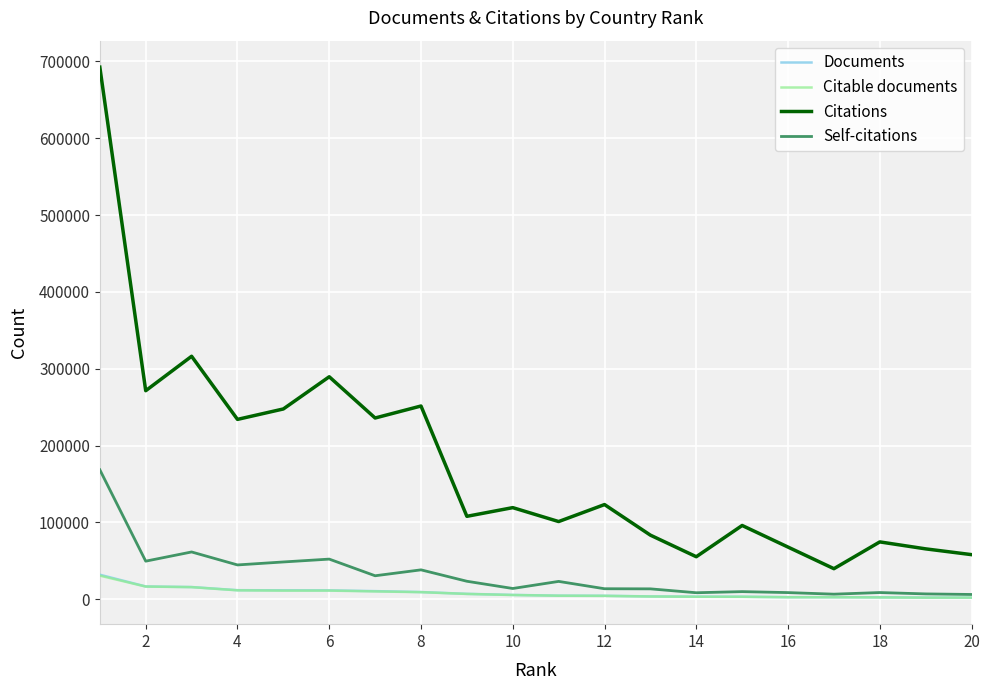

What is the maximum value for Self-citations?

168522